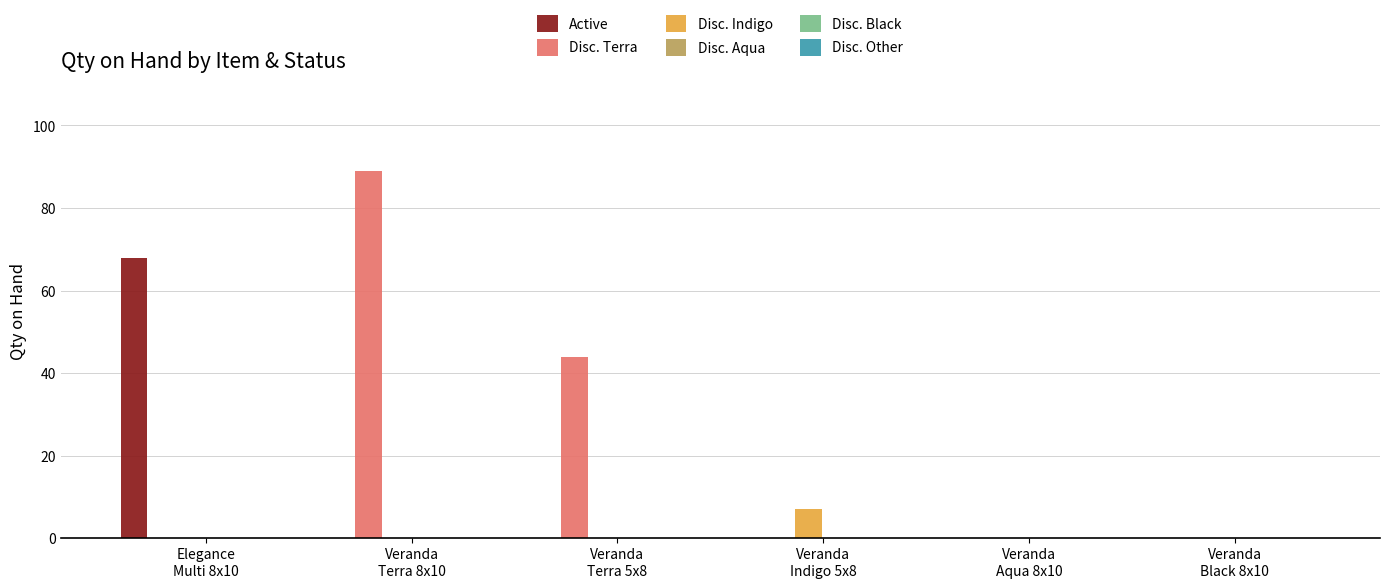

What is the sum of all Active values?

68